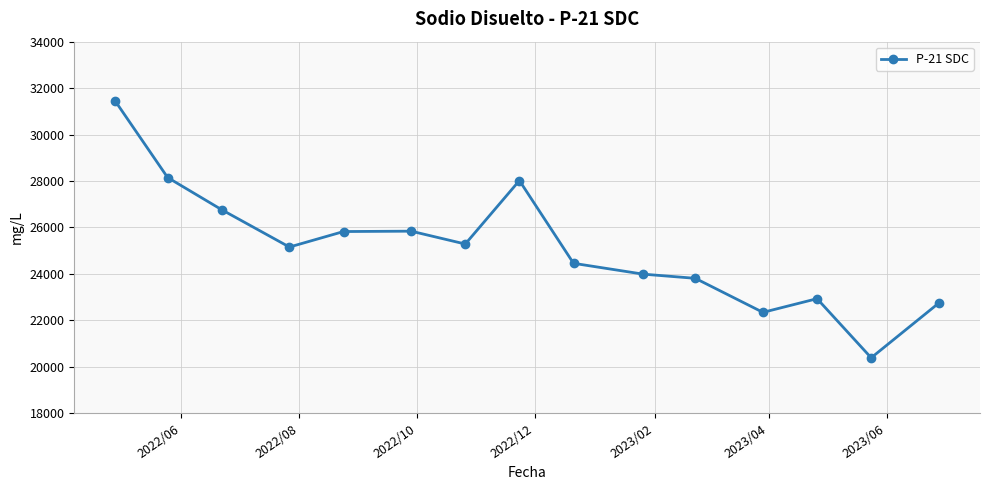

Count the number of values greater than 25155.

8